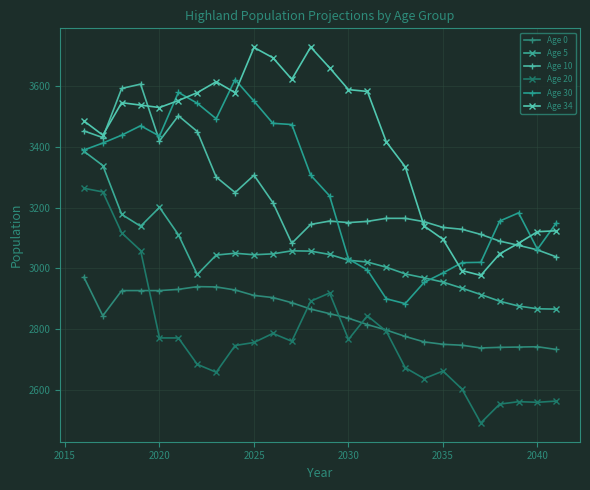

What is the sum of all Age 20 values?

72140